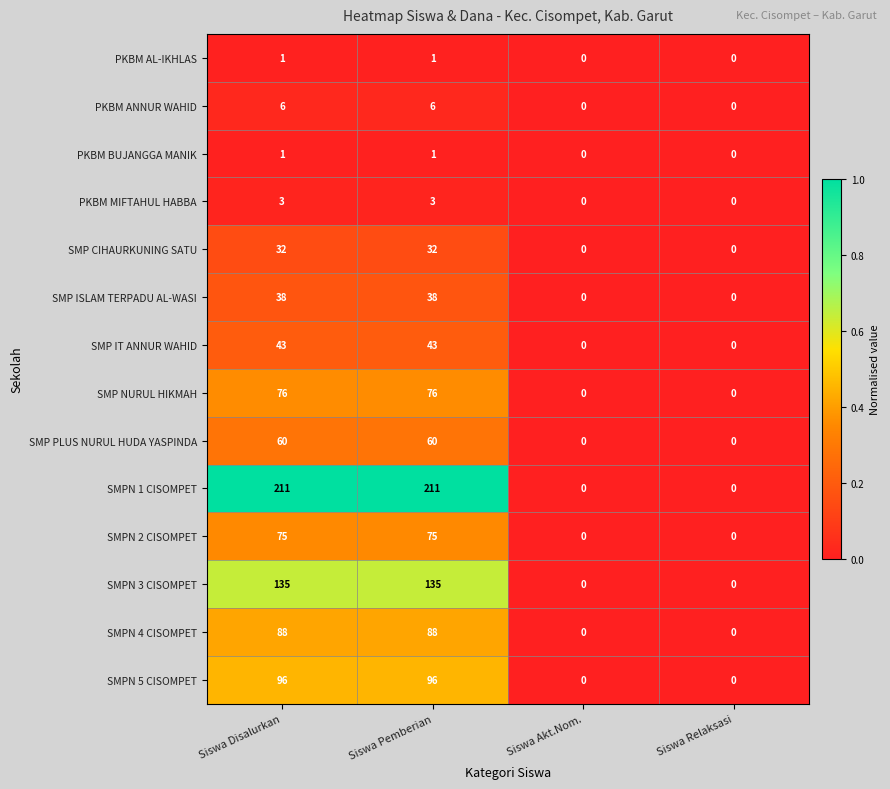

Between Siswa Pemberian and Siswa Akt.Nom., which series saw the biggest shift?

SMPN 1 CISOMPET